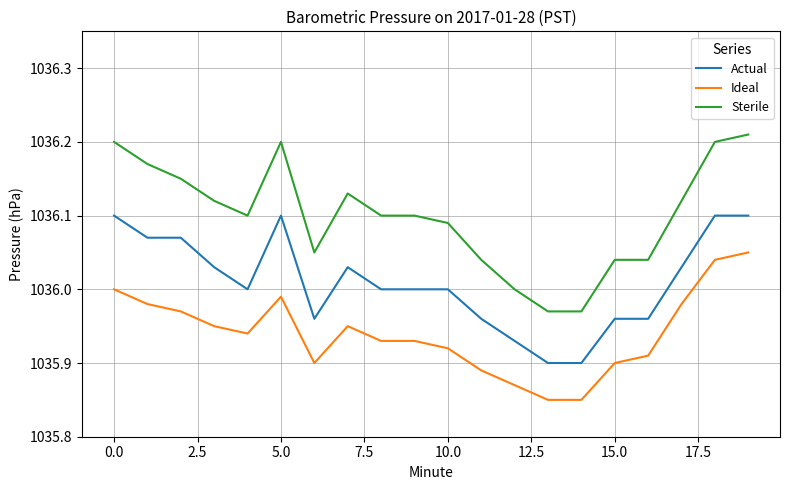

True or false: Sterile and Ideal intersect in this chart.

False